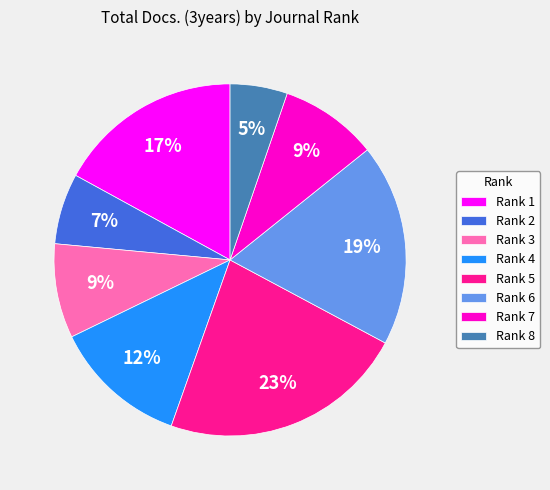

The Rank 5 slice represents 23% of the pie. True or false?

True